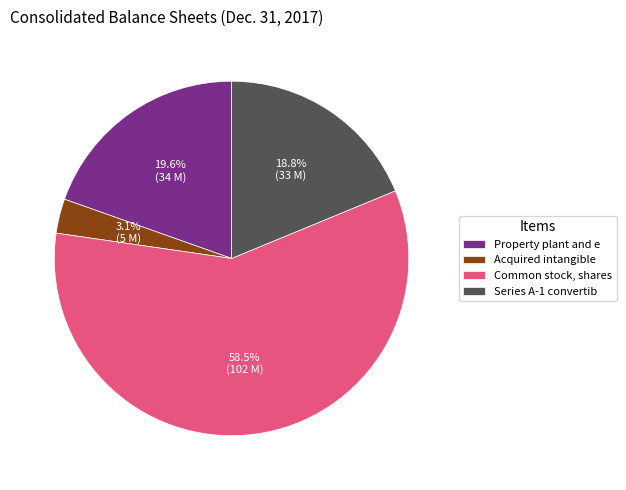

Is Common stock, shares the majority of the pie?

Yes